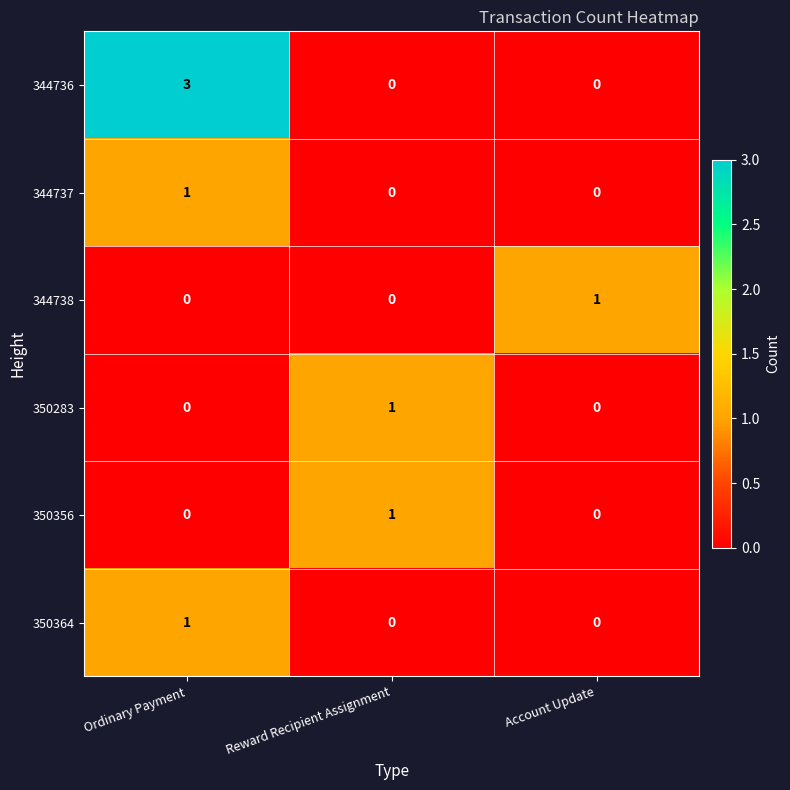

What is the sum of all 344736 values?

3